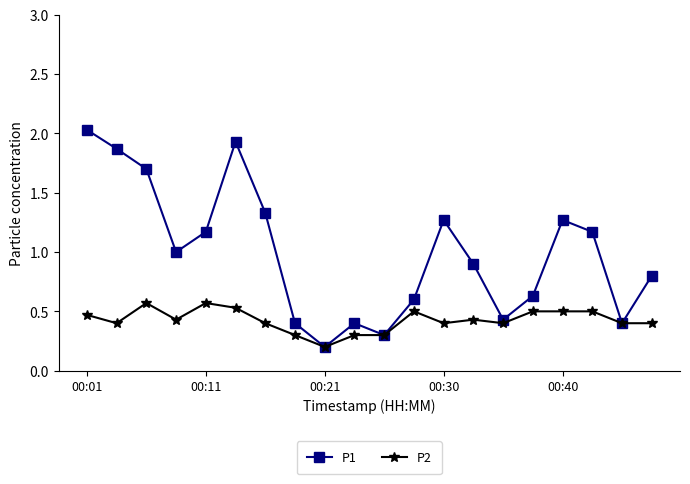

What are all the series names shown in the legend?

P1, P2